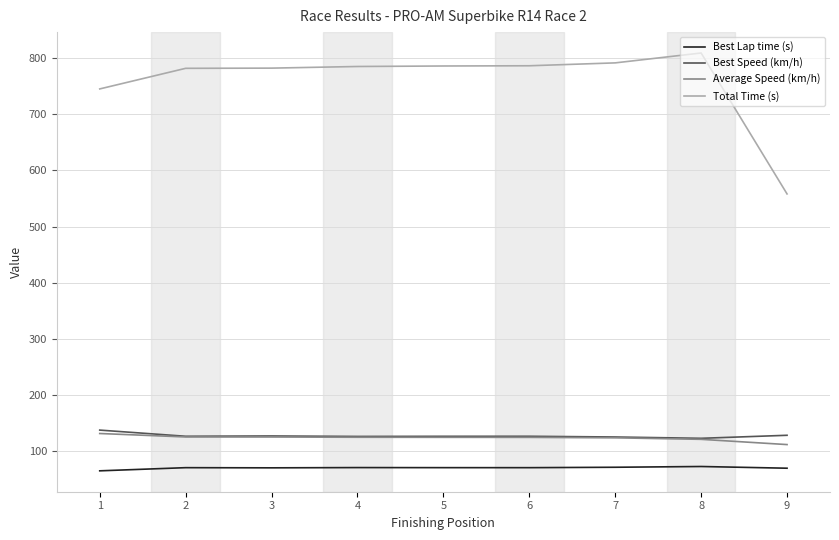

Where is Total Time (s) nearest to the value 683?

1